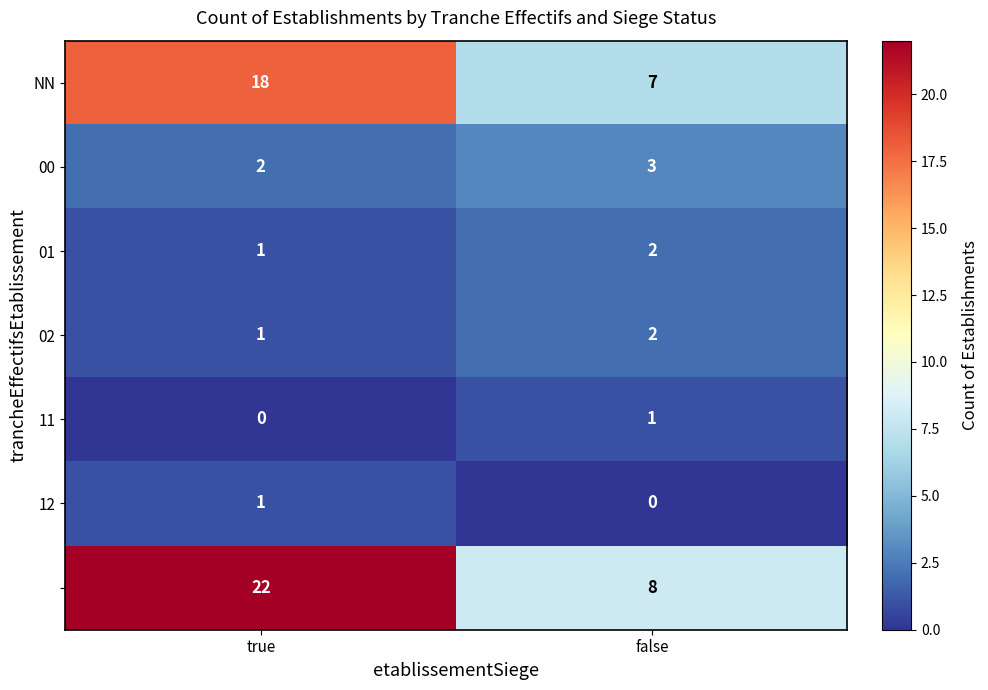

What is the greatest value displayed?

22